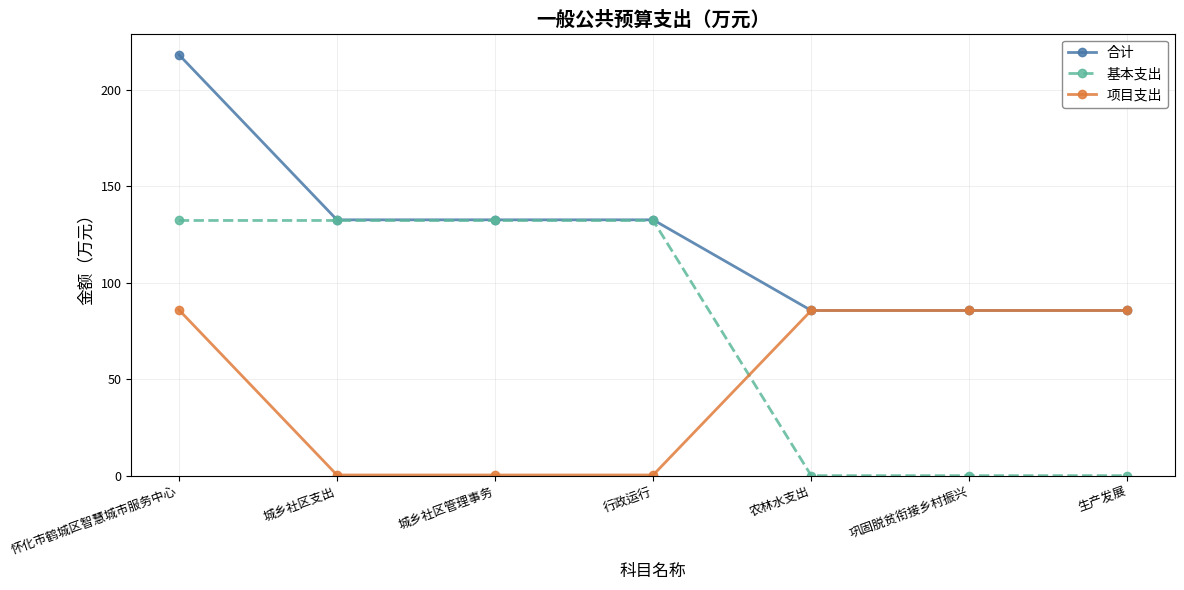

What is the difference between the 项目支出 values at 行政运行 and 巩固脱贫衔接乡村振兴?

85.3